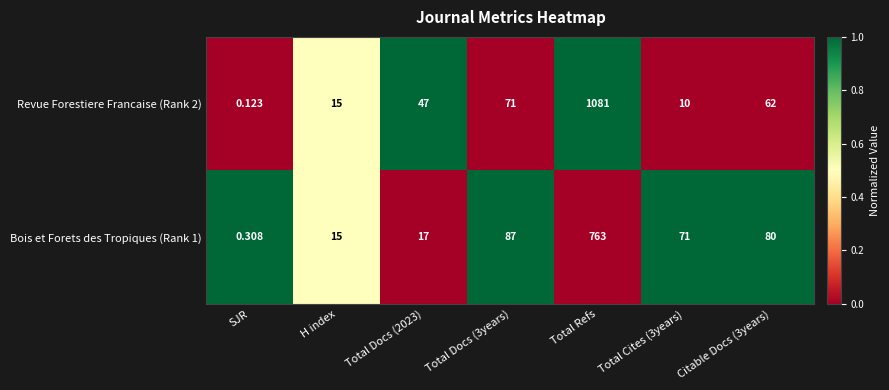

At which category does the chart reach its minimum across all series?

SJR